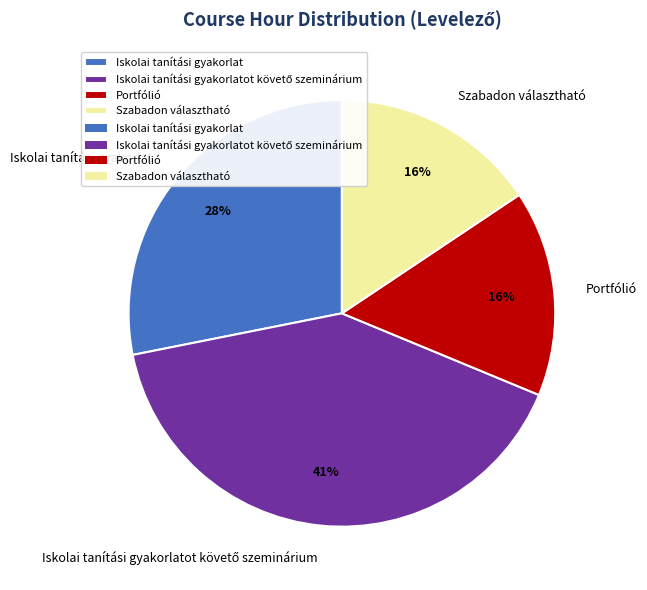

Between Iskolai tanítási gyakorlat and Szabadon választható, which is larger?

Iskolai tanítási gyakorlat